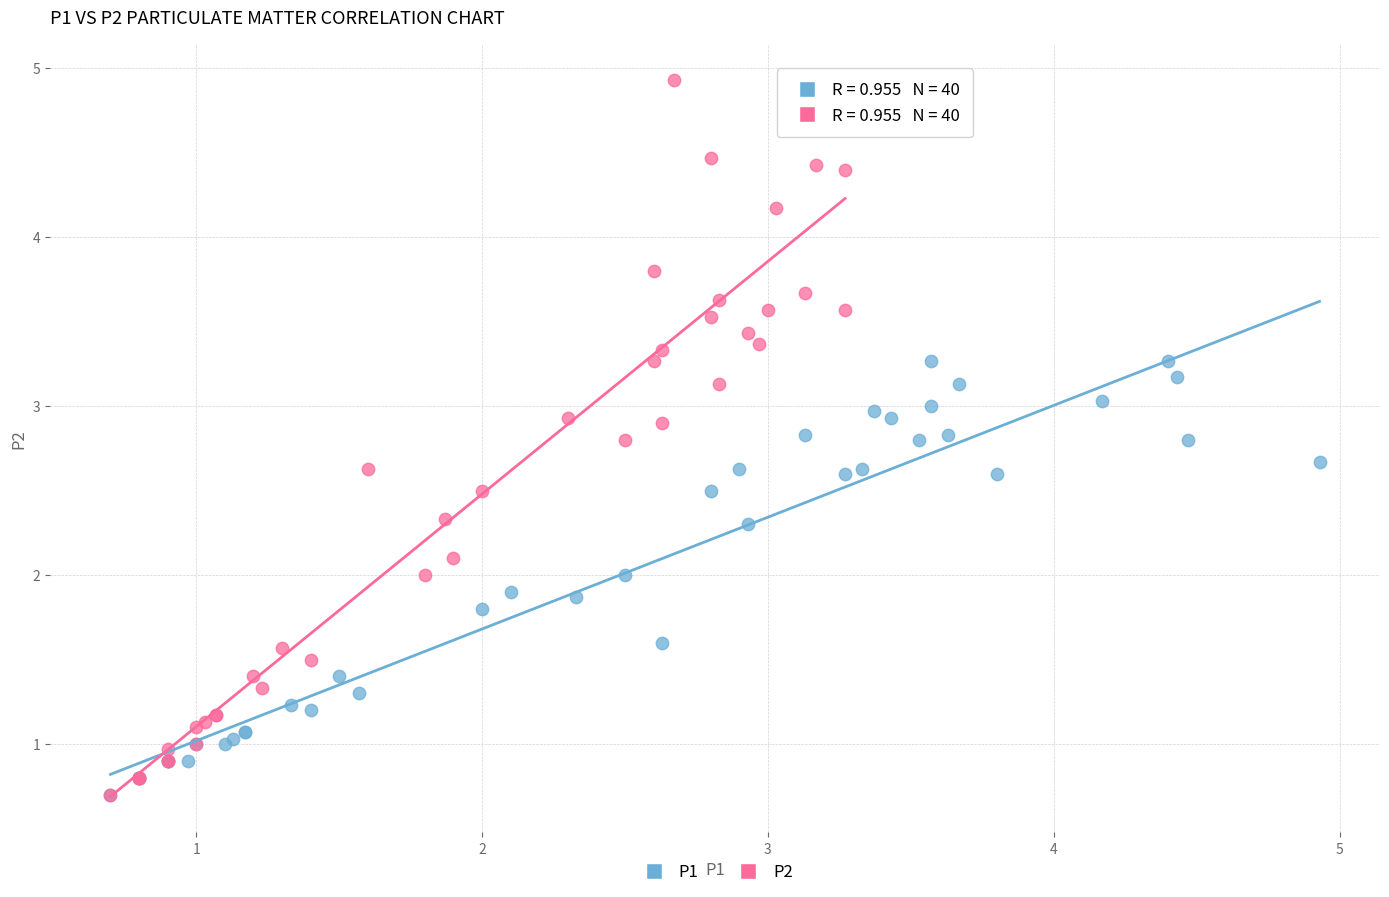

Which series contains the highest Y value?

P2